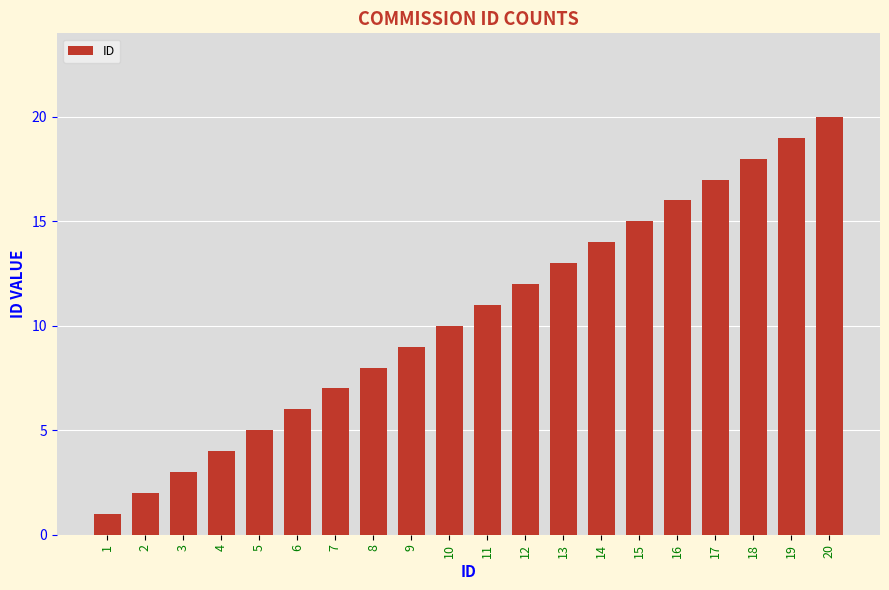

Which has a higher value, 14 or 9?

14